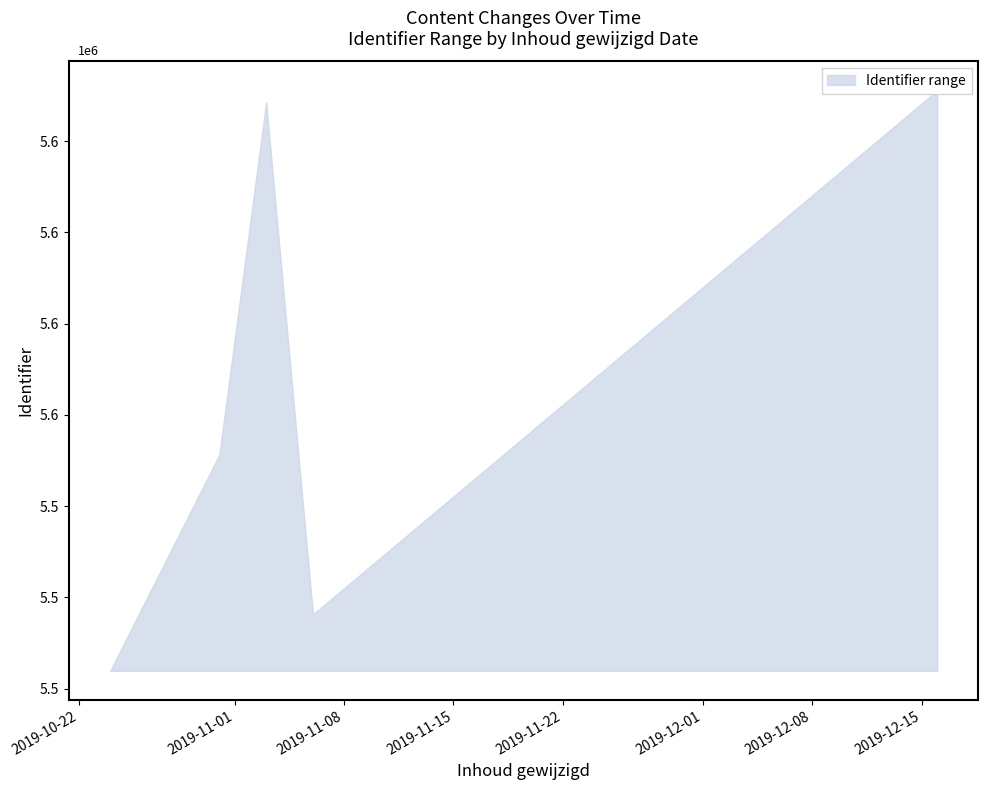

How many distinct data groups are displayed?

1